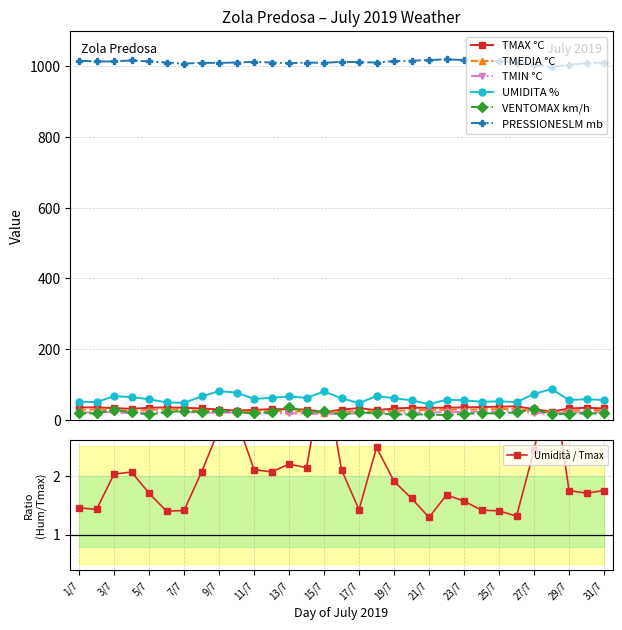

True or false: PRESSIONESLM mb and TMAX °C cross at least once.

False